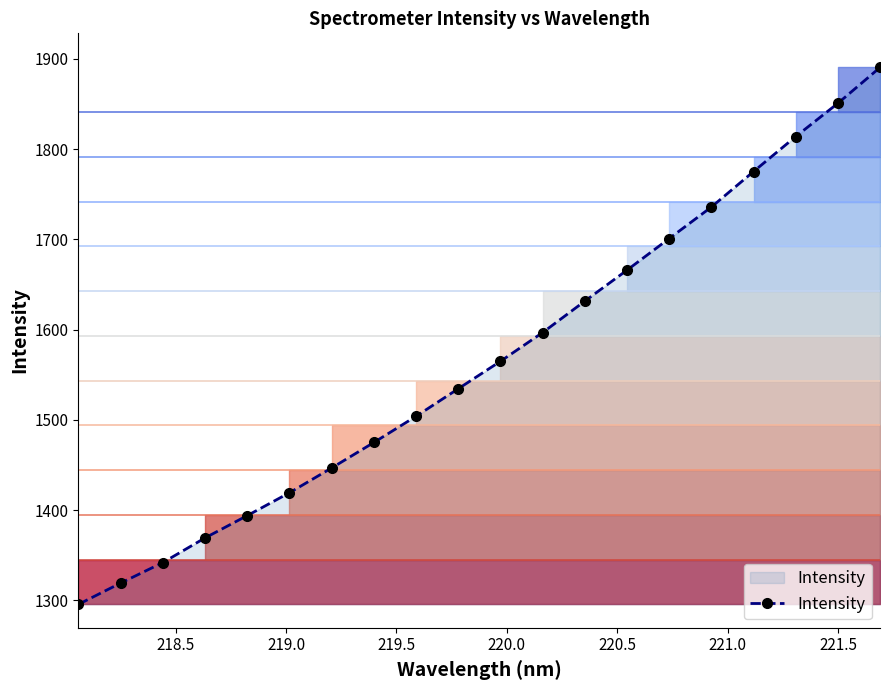

What is the value of the 12th point from the left?

1596.8